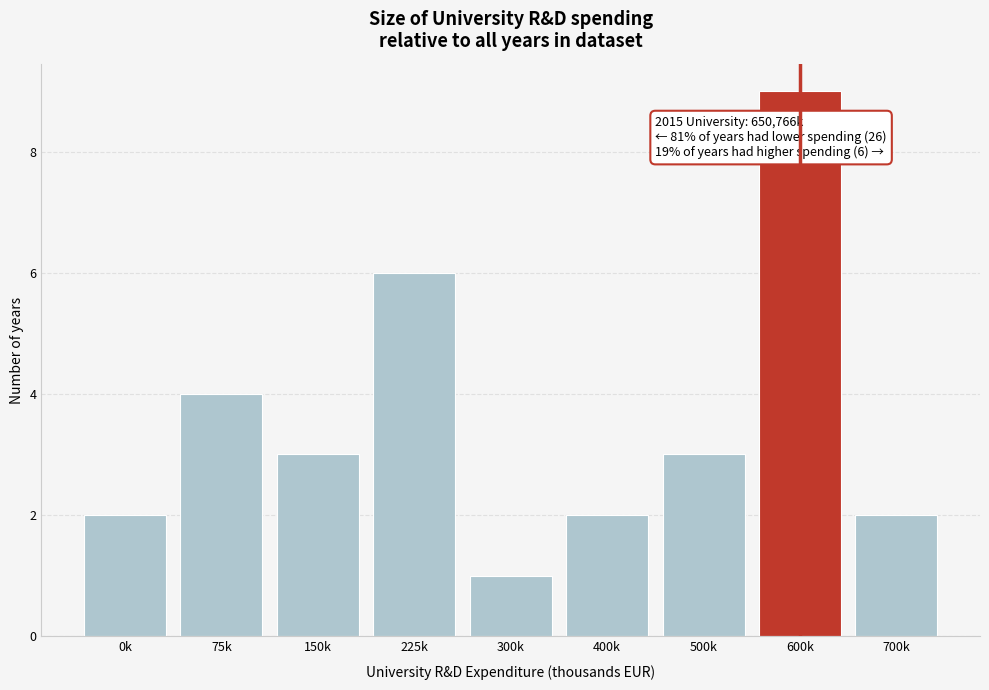

Reading right to left, list all the values displayed in this chart.

700k=2	600k=9	500k=3	400k=2	300k=1	225k=6	150k=3	75k=4	0k=2